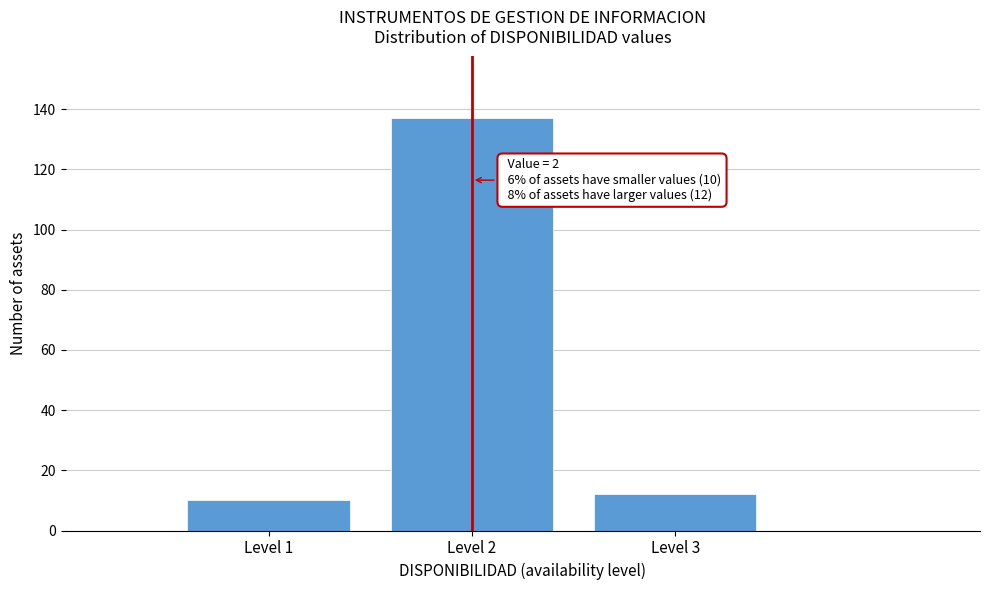

Reading right to left, list all the values displayed in this chart.

Level 3=12	Level 2=137	Level 1=10